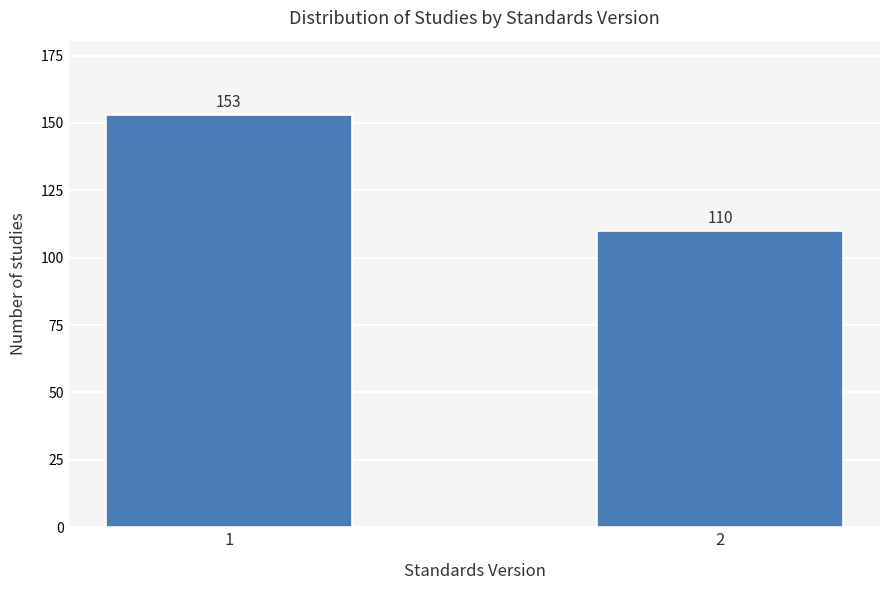

Reading left to right, what are all the values shown in this chart?

1=153	2=110